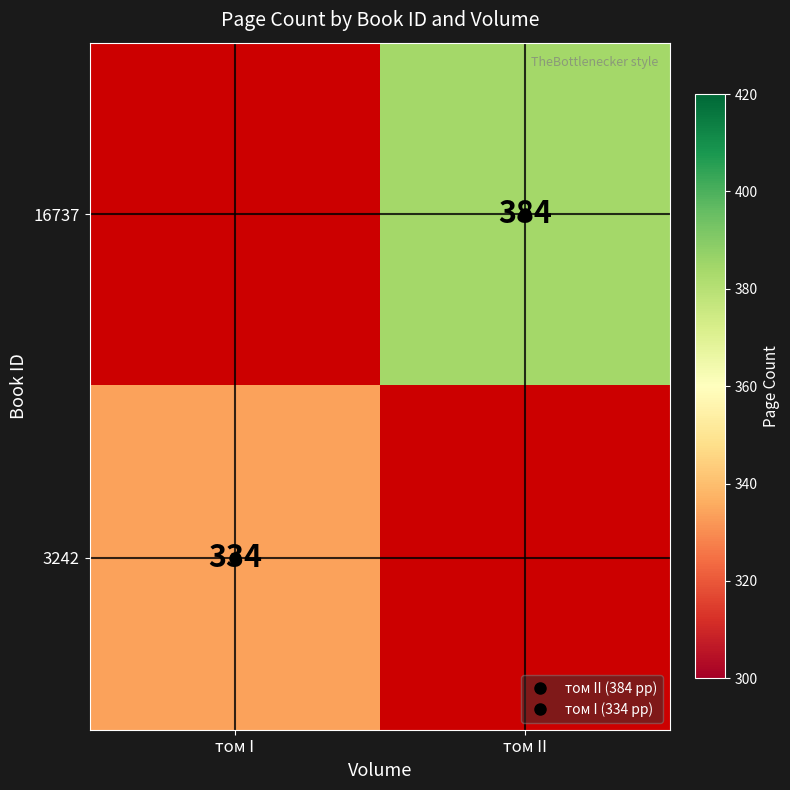

Which series has the widest spread of values?

3242